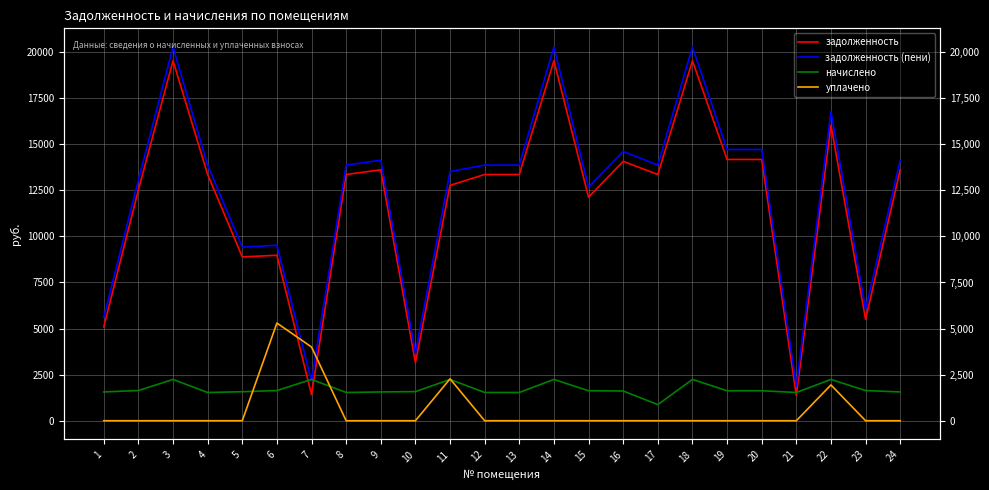

What is the minimum value for задолженность?

1362.4